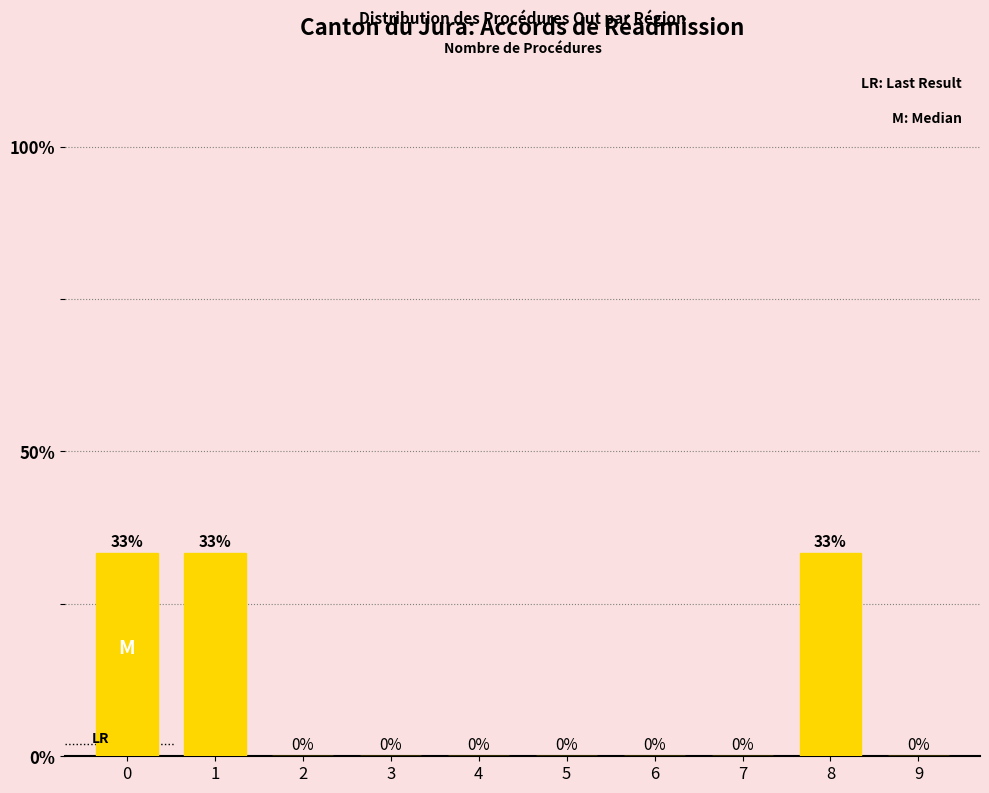

What is the approximate value at 0?

33.3